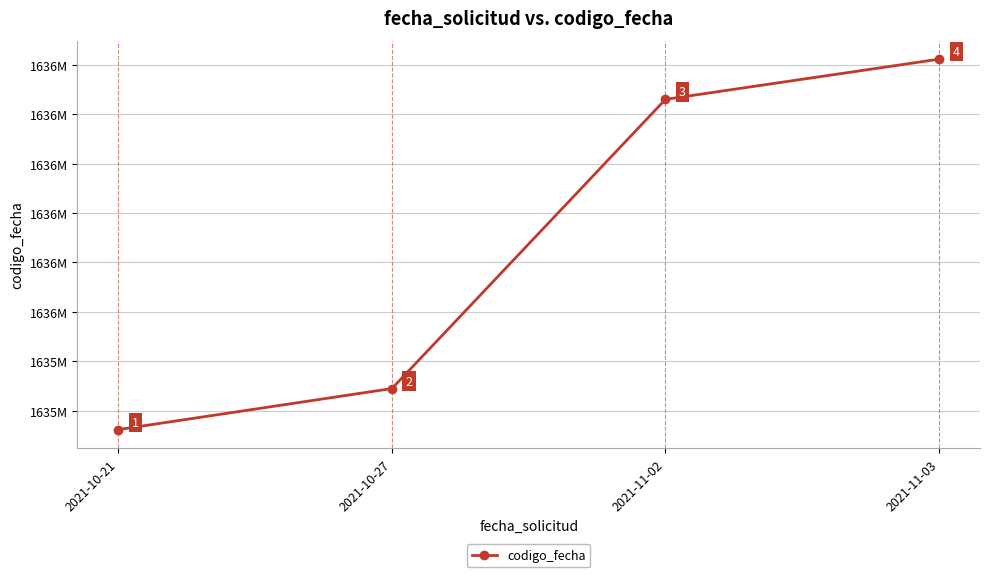

What is the ratio of the value at 2021-10-21 to the value at 2021-11-03?

1.0